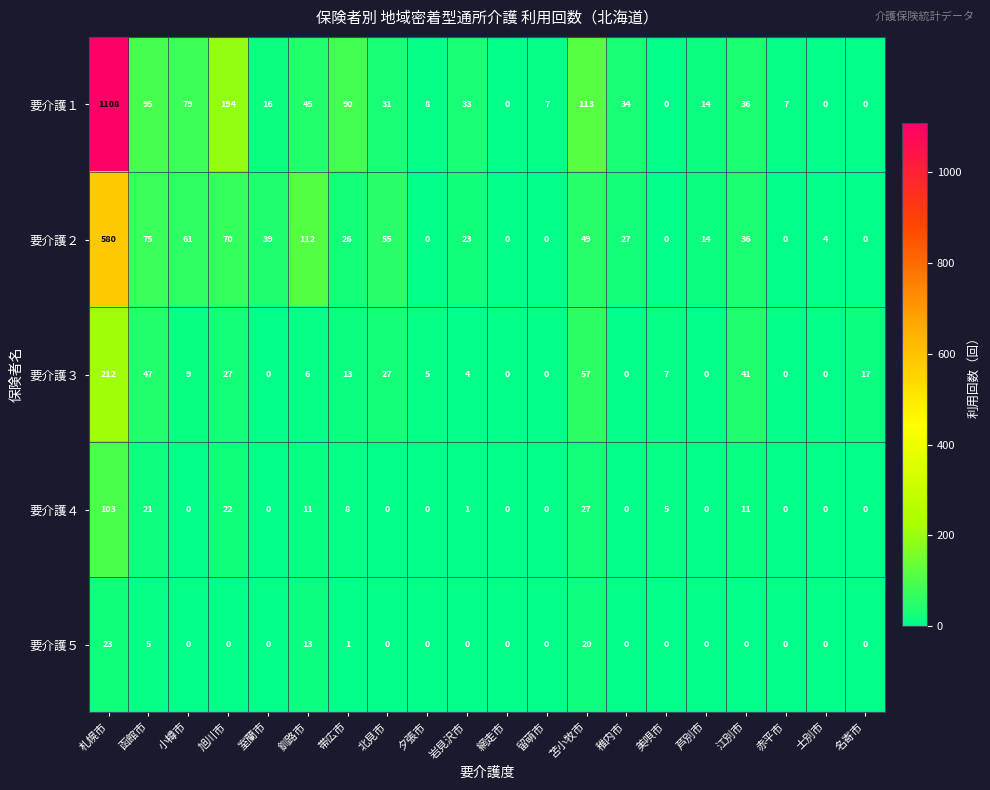

How many values in the 要介護１ series are below 33?

10